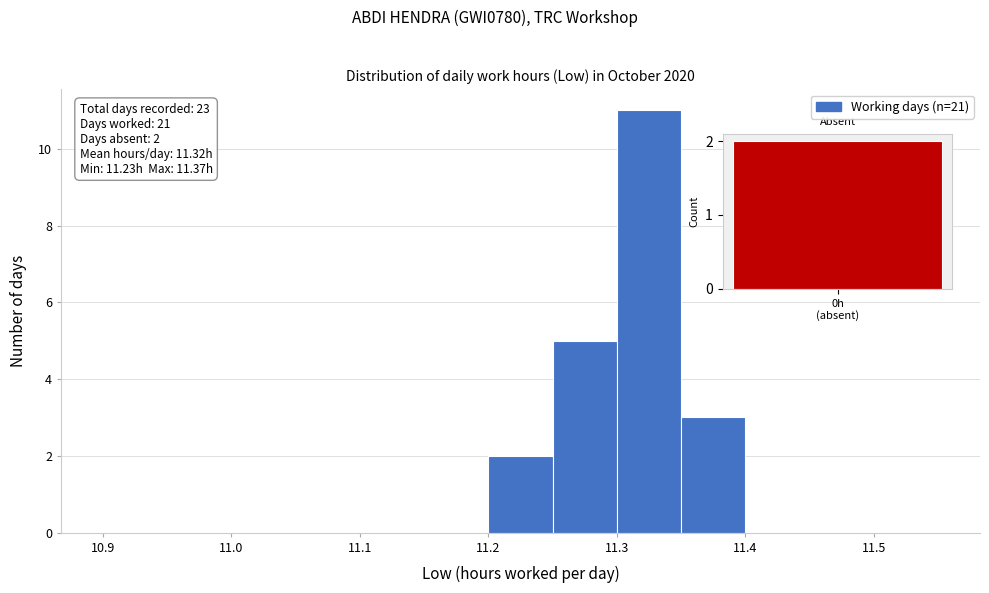

Over which range of the x-axis is the bar tallest?

11.30 to 11.35